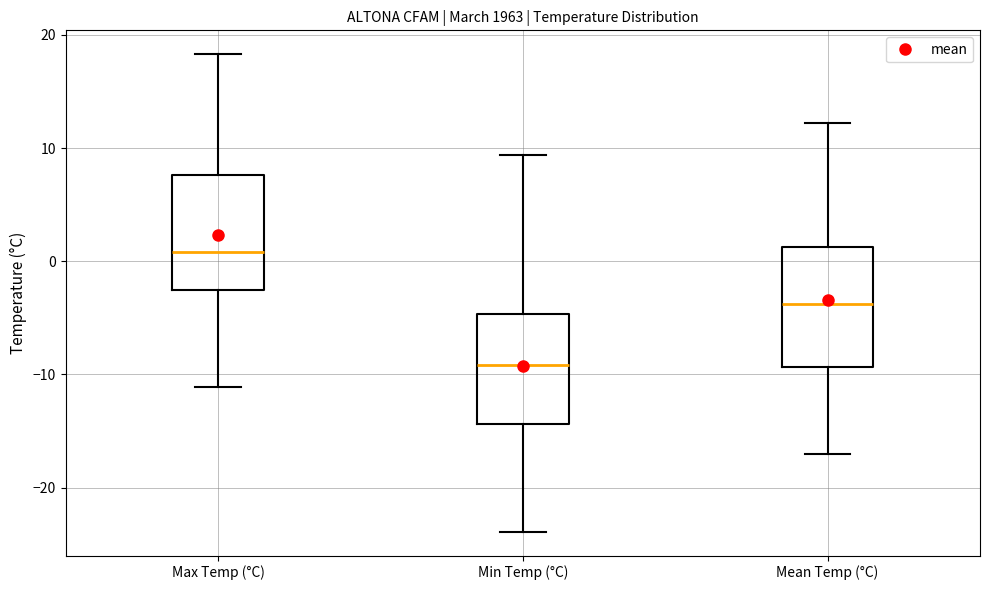

Which box's median line is the lowest?

Min Temp (°C)